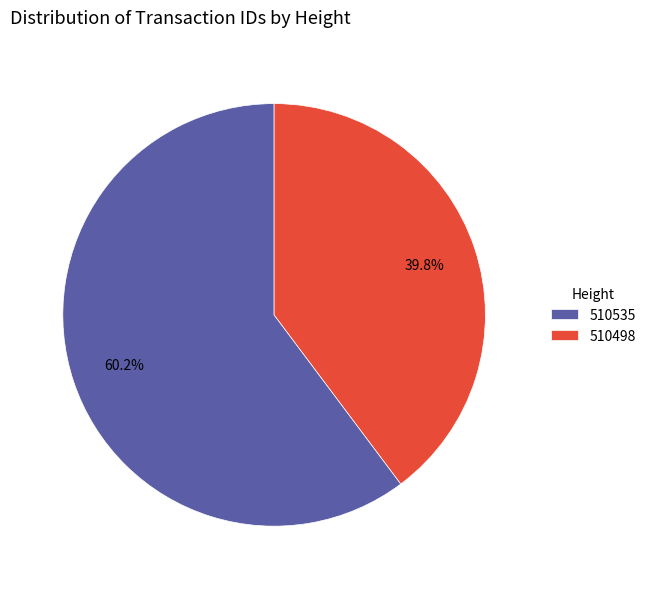

What portion of the pie excludes 510498?

60.2%